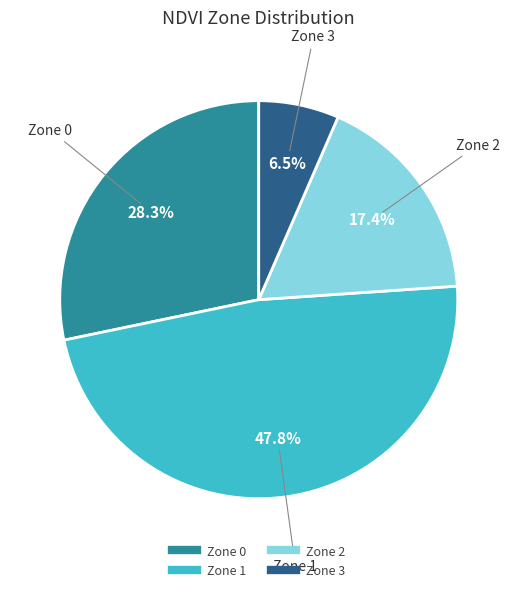

Does Zone 1 account for over 50% of the chart?

No